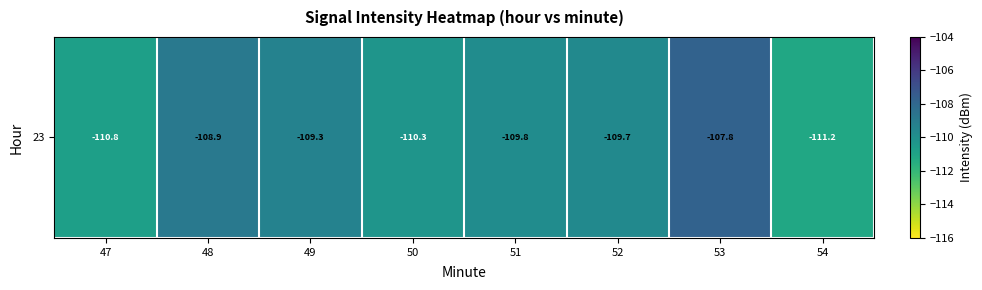

How many categories are shown in the chart?

8